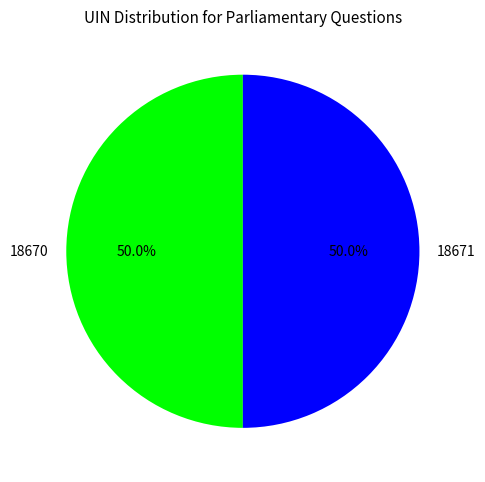

What percentage is NOT represented by 18670?

50.0%